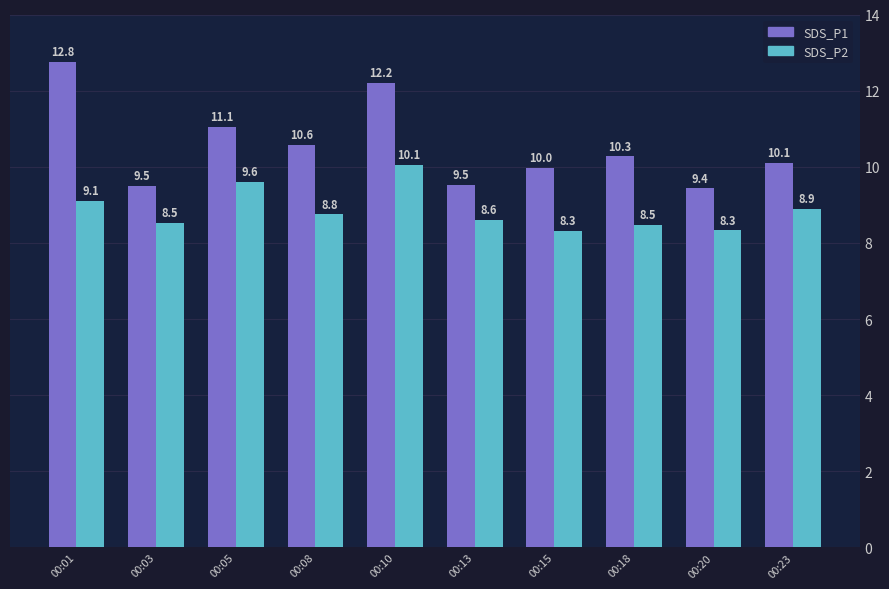

What is the sum of all SDS_P2 values?

88.7